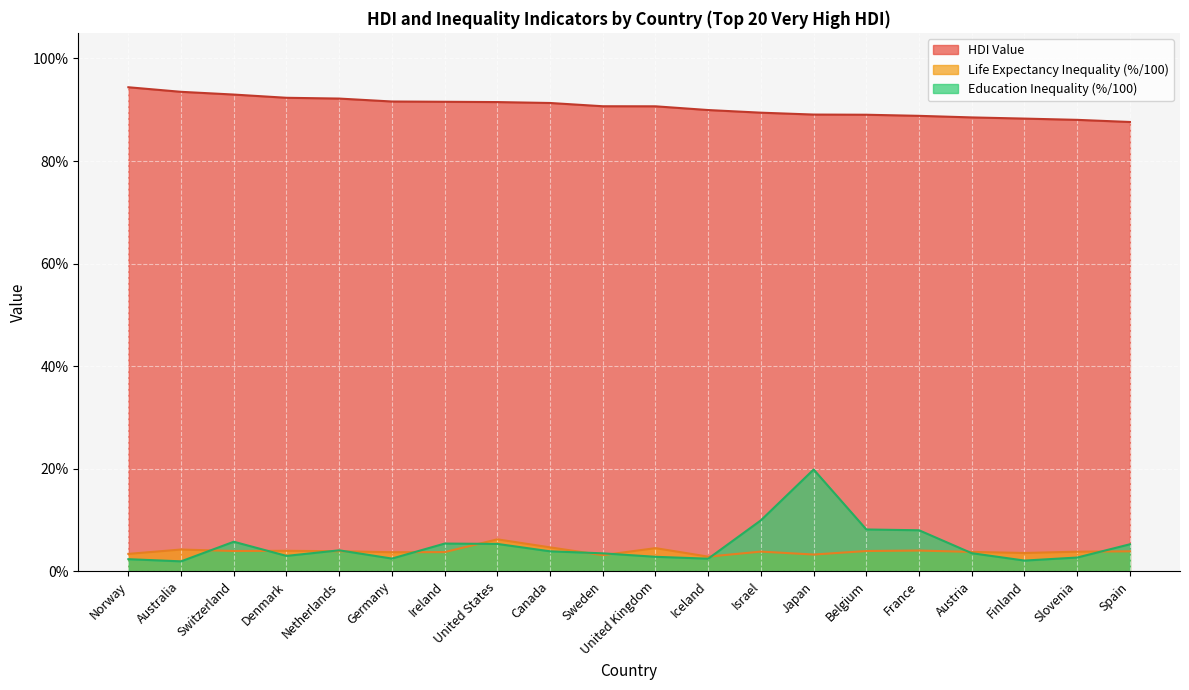

At France, list the series in order from largest to smallest.

HDI Value, Education Inequality (%), Life Expectancy Inequality (%)